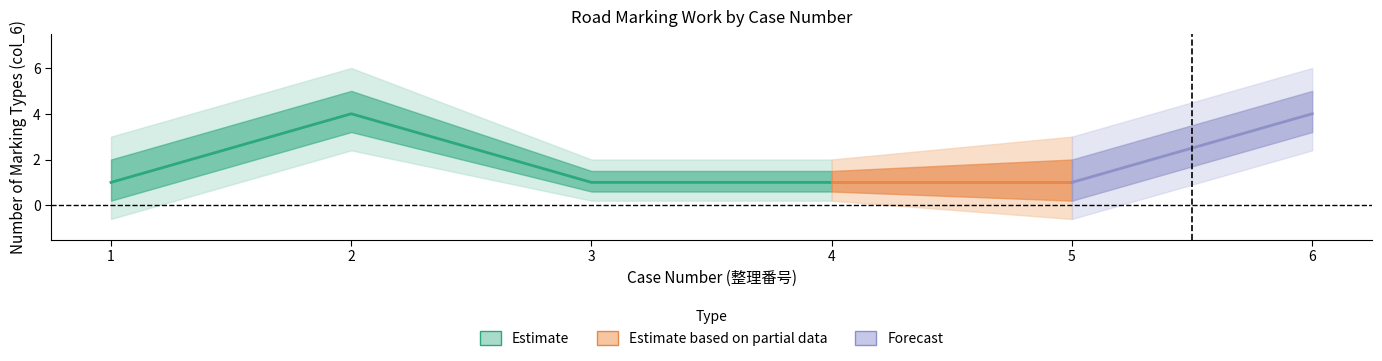

How many categories are shown in the chart?

6